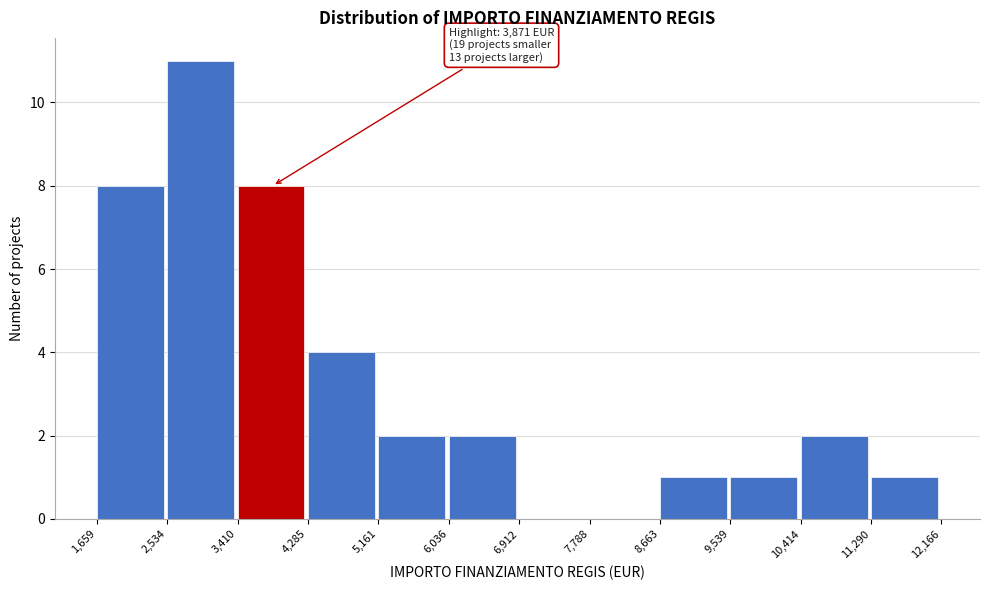

Over which range of the x-axis is the bar tallest?

2,534 to 3,410